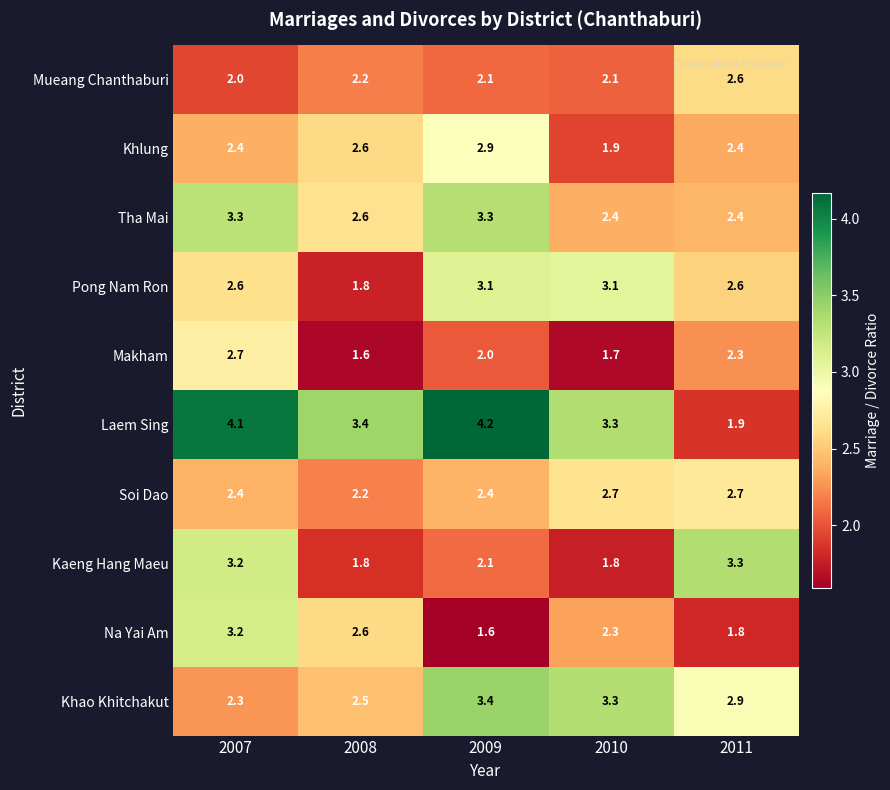

Is it true that Soi Dao equals 2.7 at 2010?

True